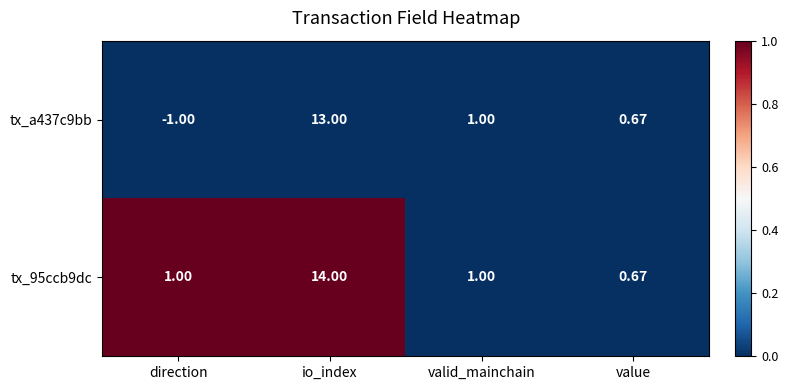

Where does the tx_a437c9bb series first go above 1?

io_index